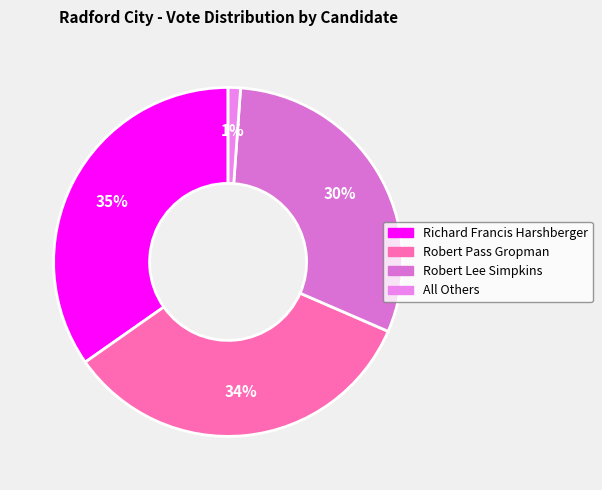

Rank the categories by value from highest to lowest.

Richard Francis Harshberger, Robert Pass Gropman, Robert Lee Simpkins, All Others